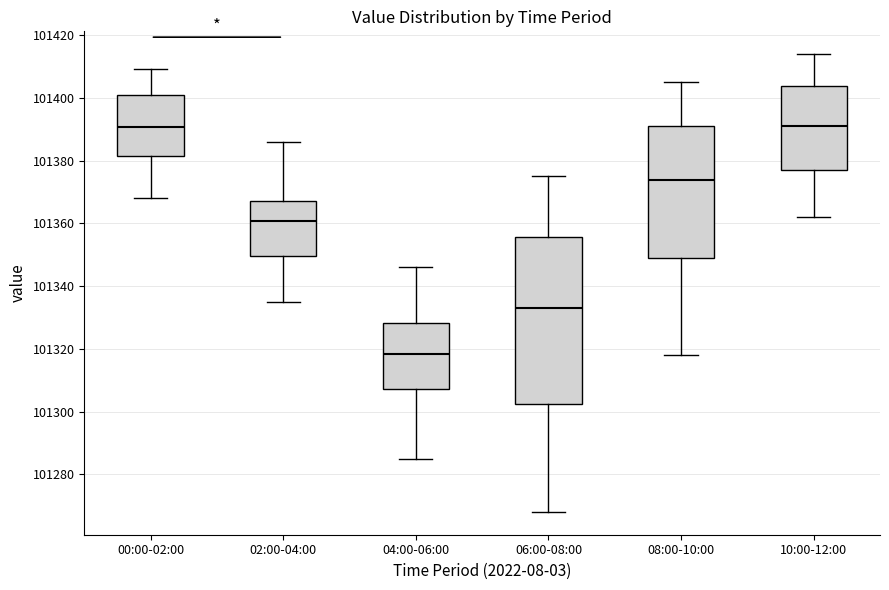

Reading left to right, read every box against the y-axis: the position of its median line, the range the box covers, and the ends of its whiskers. The values are not printed on the chart, so give them approximately, as read against the axis.

00:00-02:00: median 101390, box 101382 to 101400, whiskers 101368 to 101410
02:00-04:00: median 101360, box 101350 to 101368, whiskers 101336 to 101386
04:00-06:00: median 101318, box 101308 to 101328, whiskers 101286 to 101346
06:00-08:00: median 101334, box 101302 to 101356, whiskers 101268 to 101376
08:00-10:00: median 101374, box 101350 to 101392, whiskers 101318 to 101406
10:00-12:00: median 101392, box 101378 to 101404, whiskers 101362 to 101414